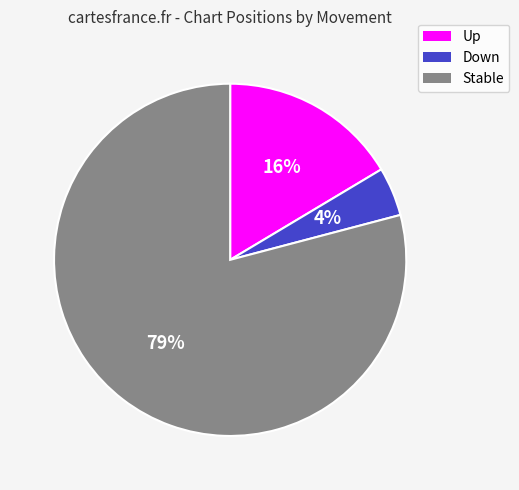

Between Stable and Up, which is larger?

Stable